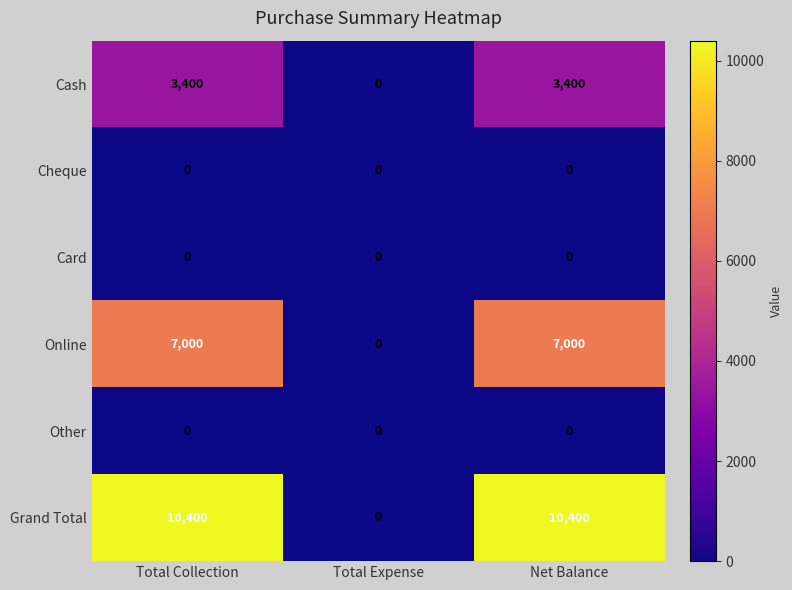

What is the difference between the second highest and minimum values in the Online series?

7000